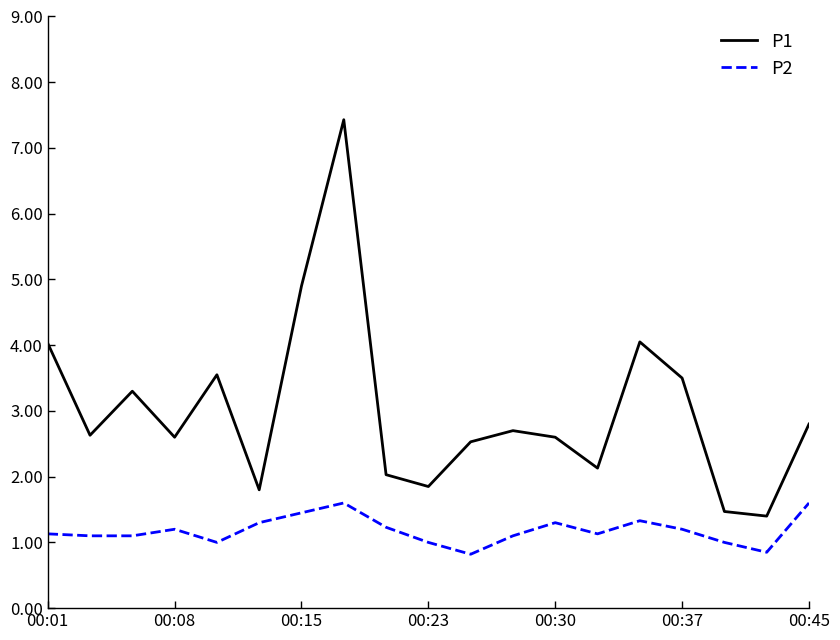

What is the maximum value shown in the chart?

7.4